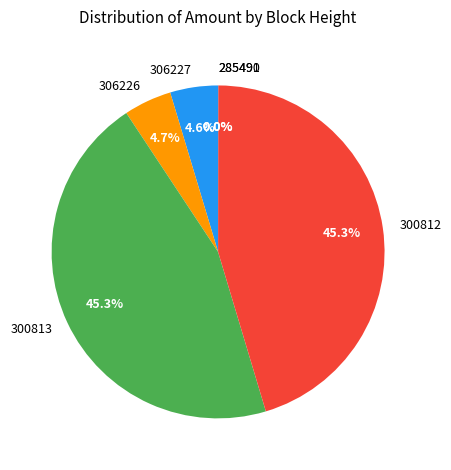

What is the ratio of the value at 306226 to the value at 306227?

1.0